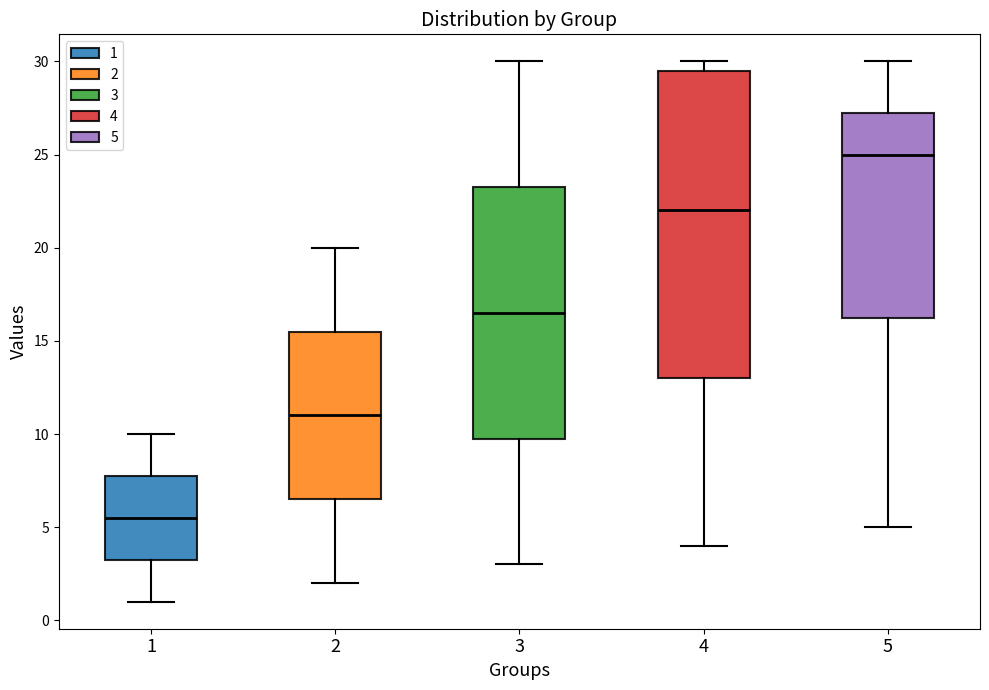

Where is the upper edge of the box at x = 1 on the y-axis? The values are not printed on the chart, so give them approximately, as read against the axis.

8.0